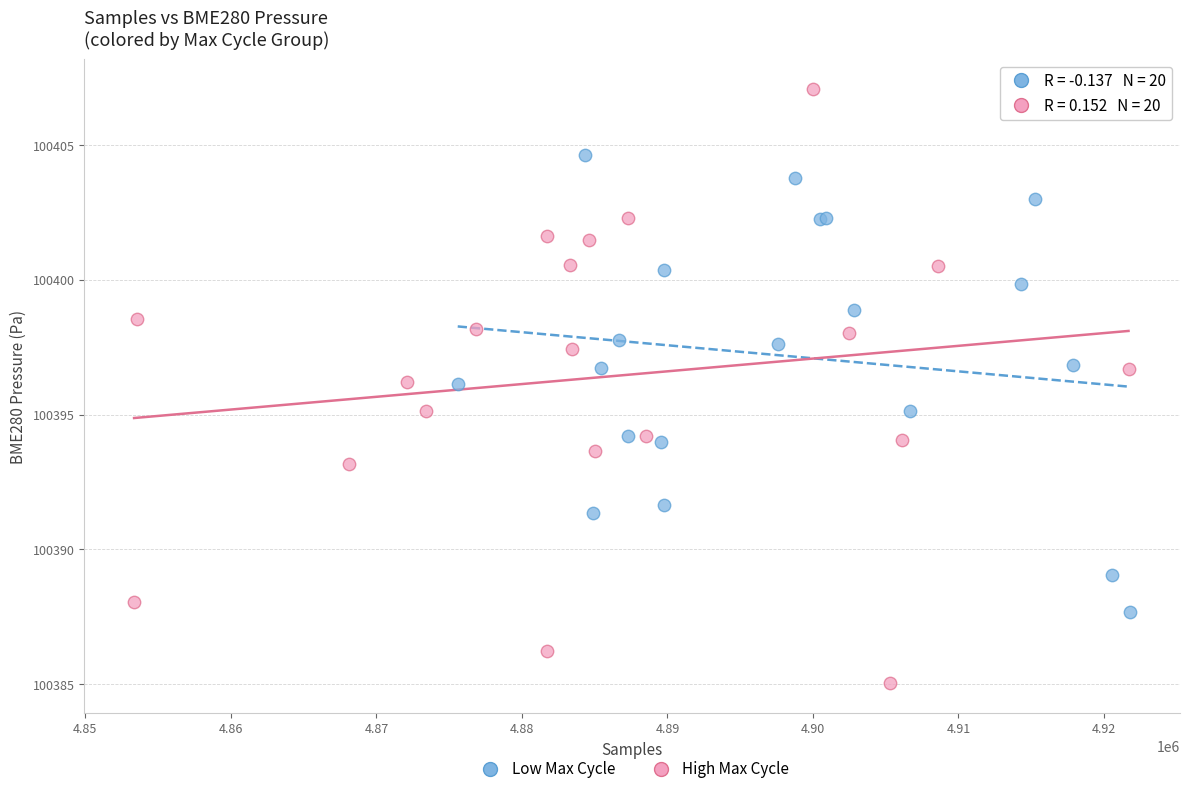

What are all the series names shown in the legend?

Low Max Cycle, High Max Cycle